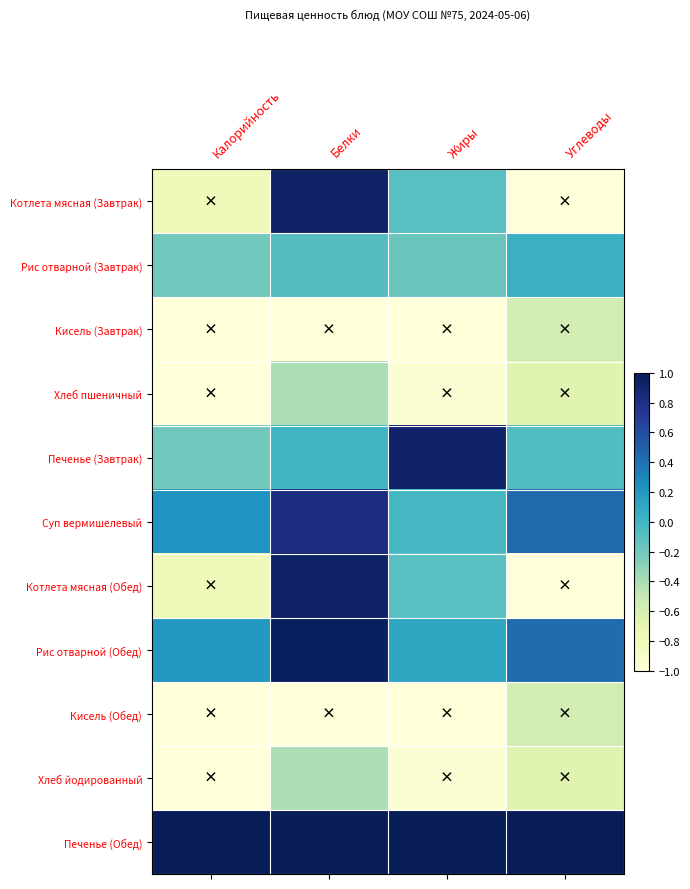

Rank the series at Белки from lowest to highest value.

Кисель (Завтрак), Кисель (Обед), Хлеб пшеничный, Хлеб йодированный, Рис отварной (Завтрак), Печенье (Завтрак), Суп вермишелевый, Котлета мясная (Завтрак), Котлета мясная (Обед), Рис отварной (Обед), Печенье (Обед)